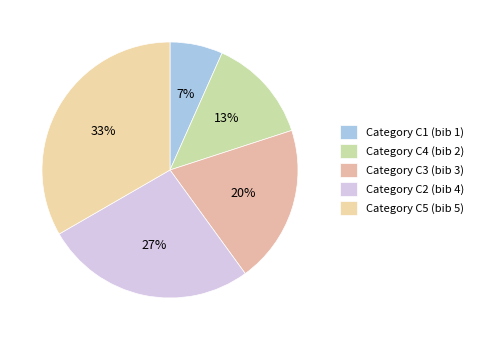

How many segments does this pie chart have?

5